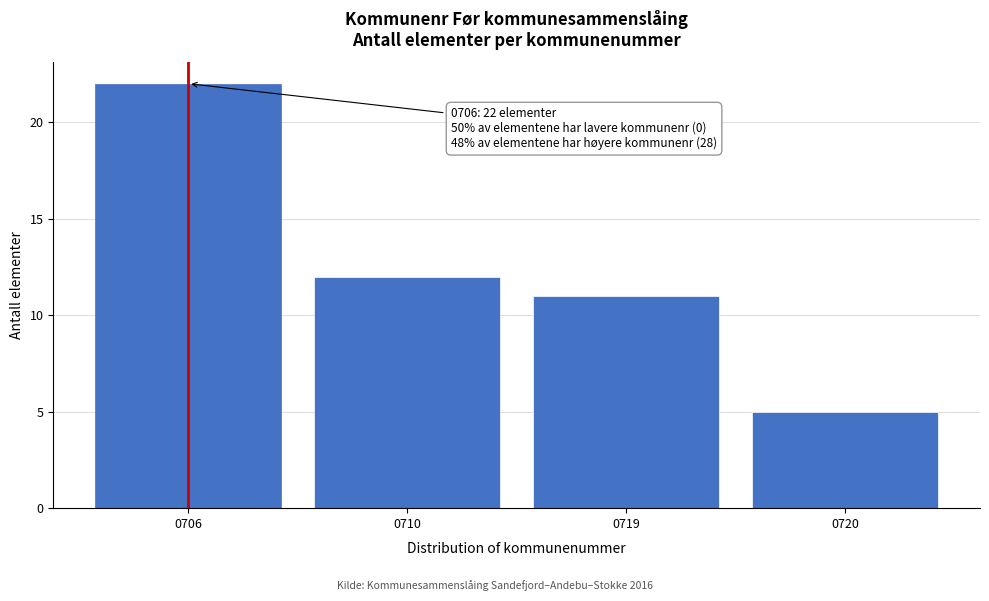

Reading right to left, list all the values displayed in this chart.

0720=5	0719=11	0710=12	0706=22